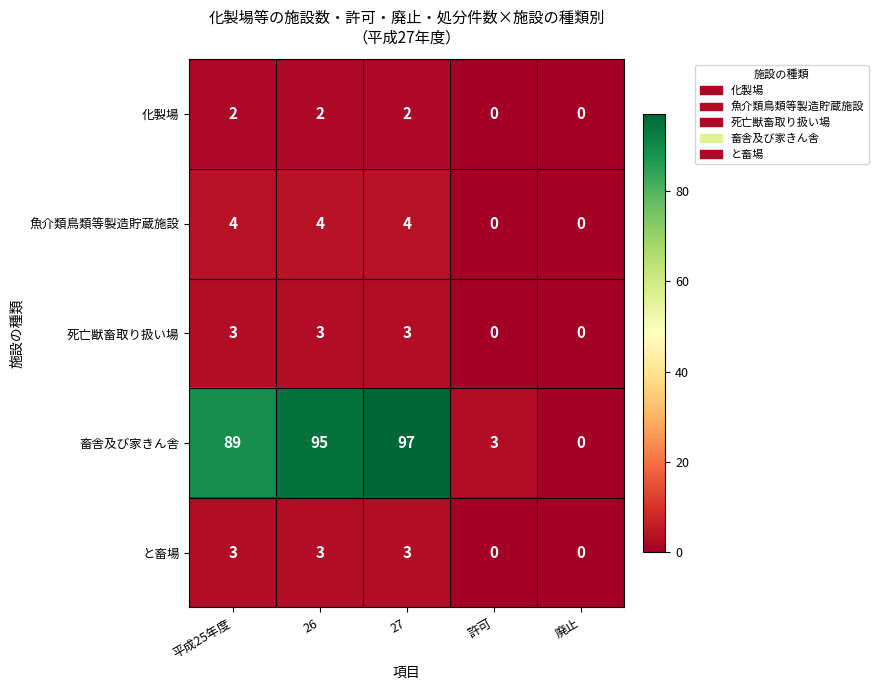

At which category is the sum across all series the highest?

27